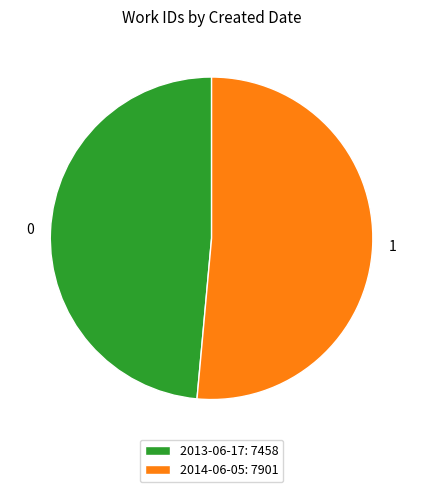

How many segments does this pie chart have?

2